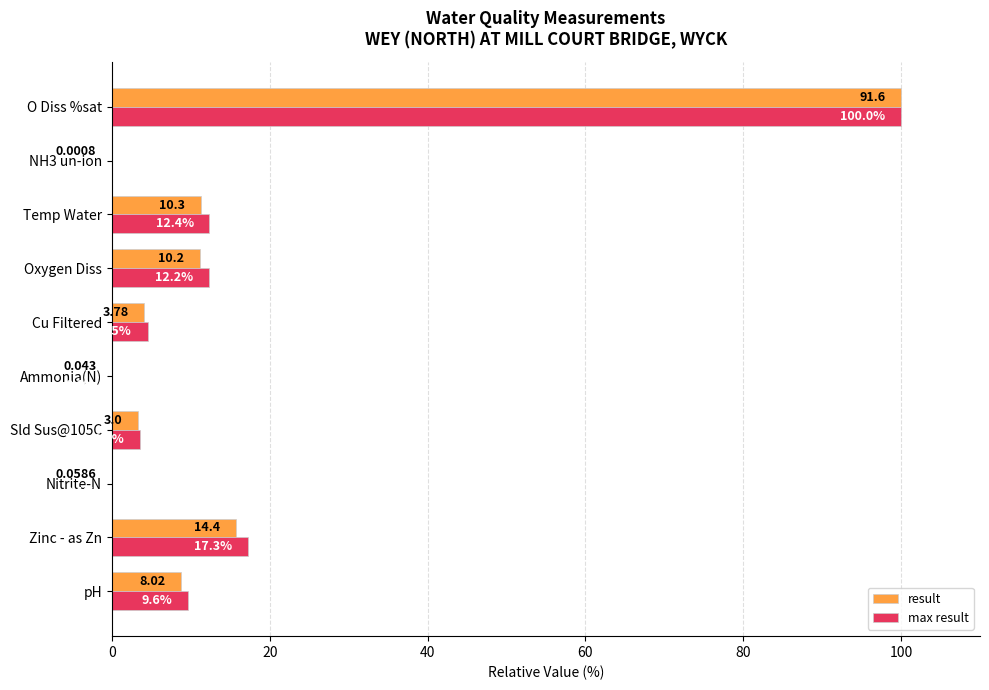

Between Sld Sus@105C and Ammonia(N), which series saw the biggest shift?

max result